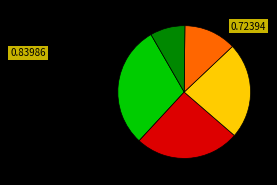

Is there any slice that represents more than half of the pie?

No